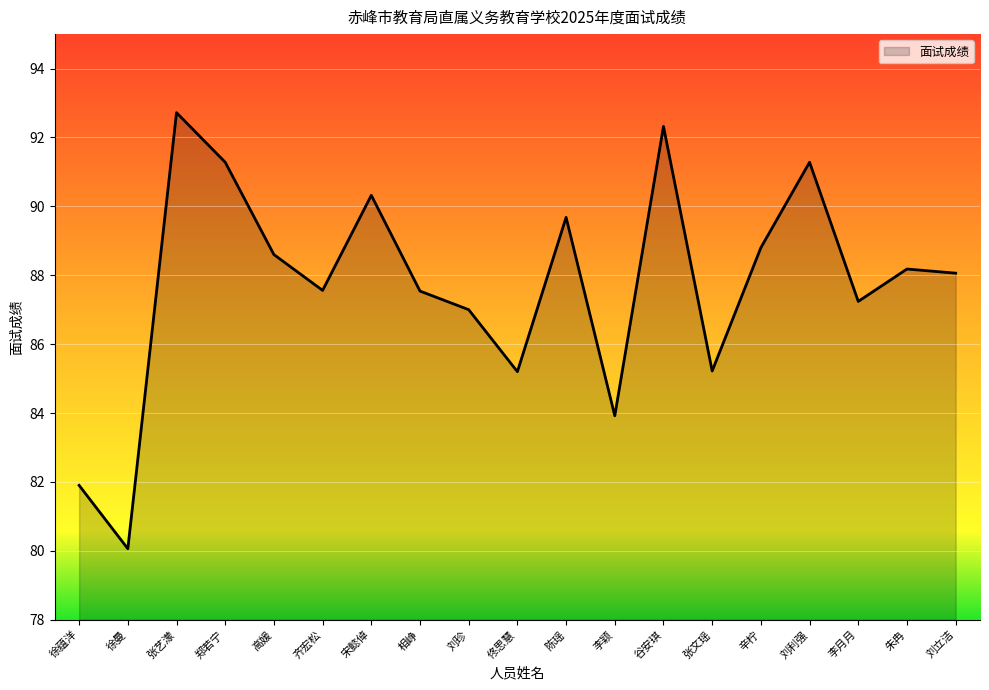

Between 高媛 and 齐宏松, which is larger?

高媛